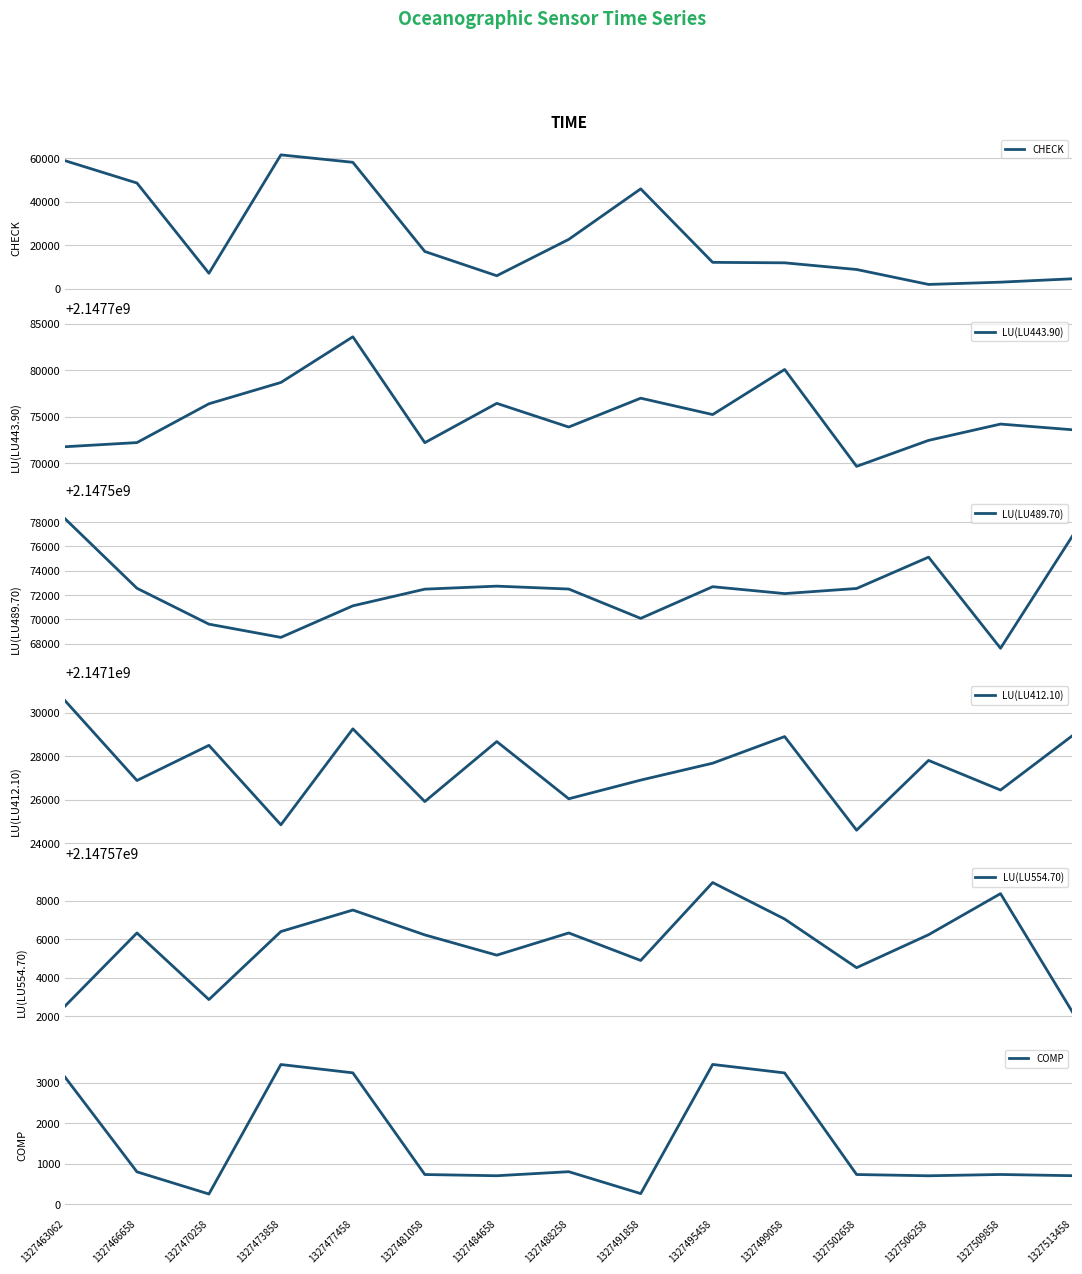

True or false: CHECK and COMP intersect in this chart.

False